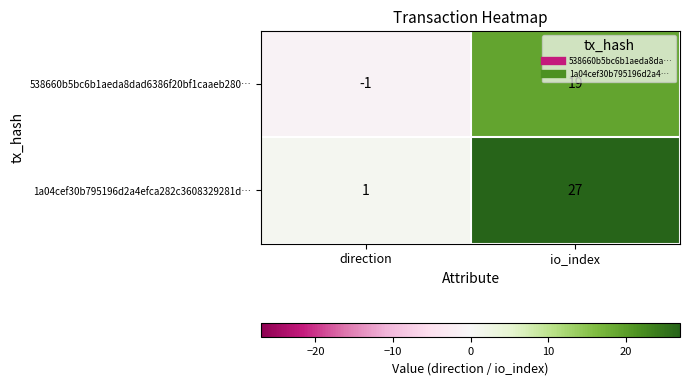

What is the sum of the 1a04cef30b795196d2a4efca282c3608329281d… values at io_index and direction?

28